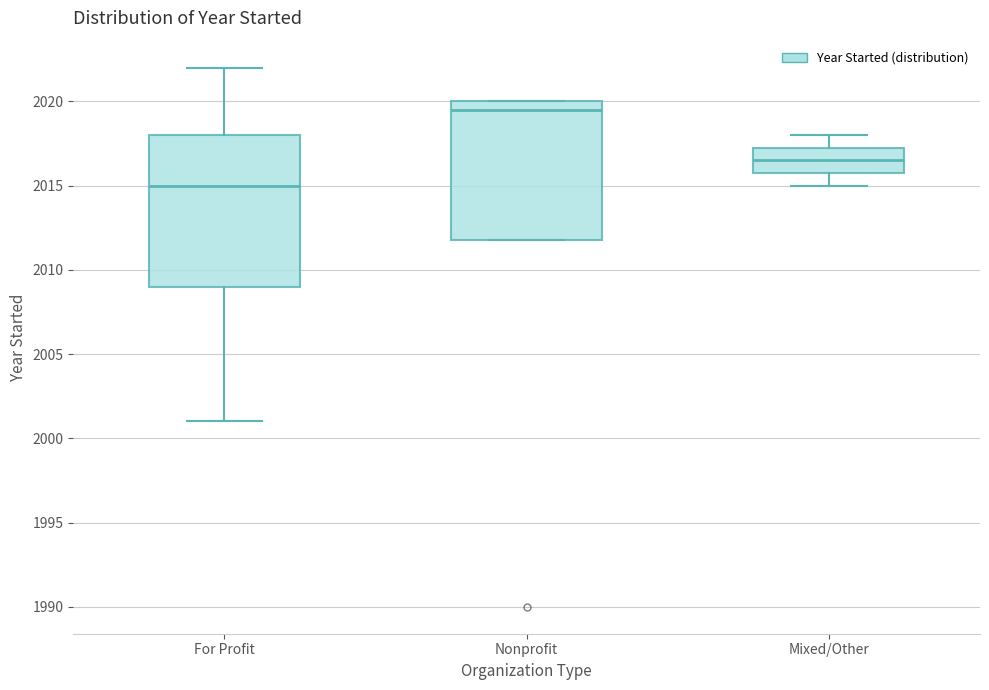

Where is the lower edge of the box for Nonprofit on the y-axis? The values are not printed on the chart, so give them approximately, as read against the axis.

2012.0